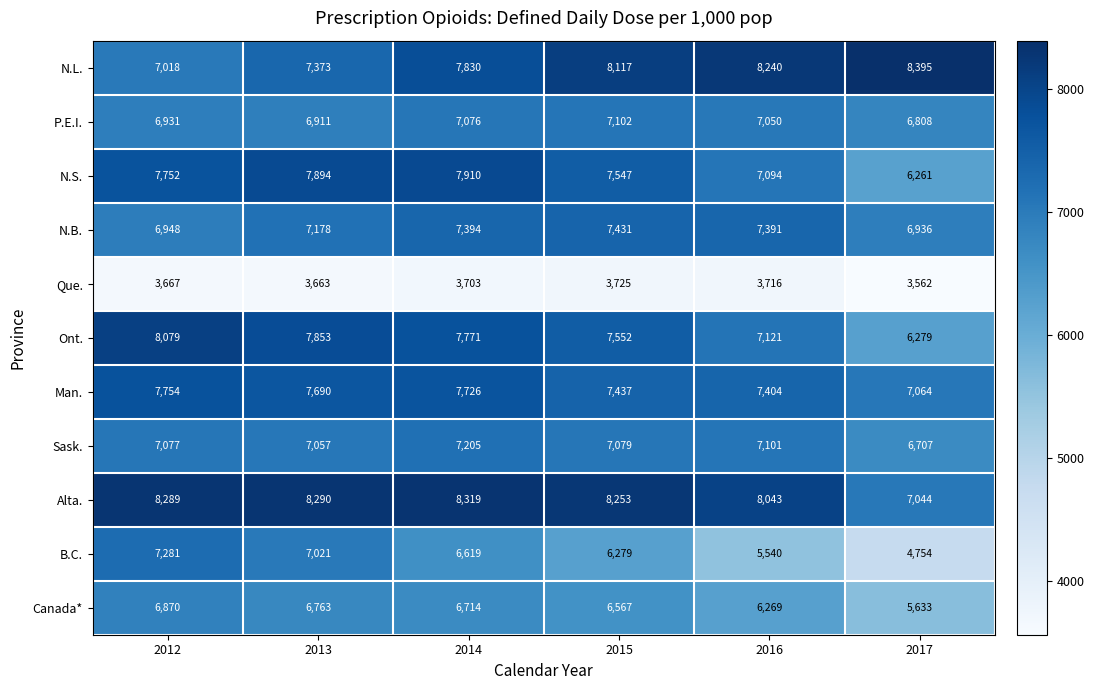

What is the total value across all series at 2012?

77666